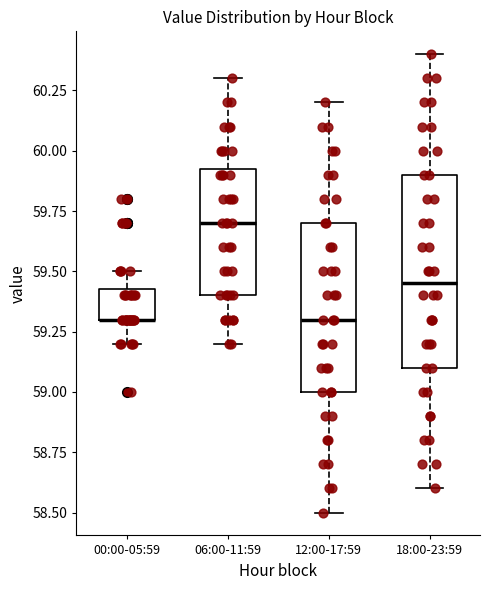

Reading left to right, transcribe this box plot: for each box, give where its median line is, the range the box spans, and where its two whiskers end, as read against the y-axis. The values are not printed on the chart, so give them approximately, as read against the axis.

00:00-05:59: median 59.30 (drawn on the box's lower edge), box 59.30 to 59.45, whiskers 59.20 to 59.50
06:00-11:59: median 59.70, box 59.40 to 59.95, whiskers 59.20 to 60.30
12:00-17:59: median 59.30, box 59.00 to 59.70, whiskers 58.50 to 60.20
18:00-23:59: median 59.45, box 59.10 to 59.90, whiskers 58.60 to 60.40